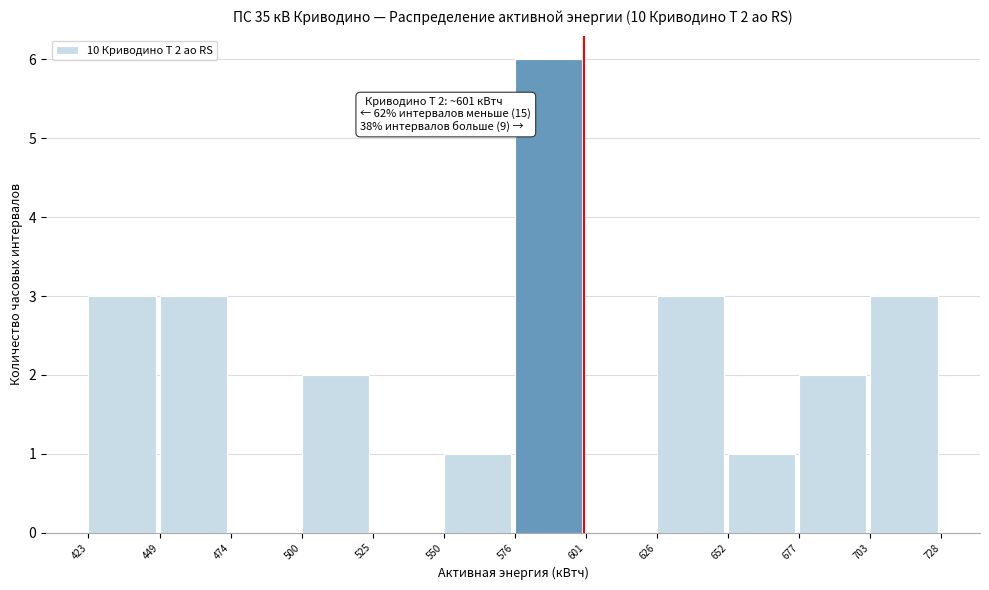

Over which range of the x-axis is the bar tallest?

576 to 601